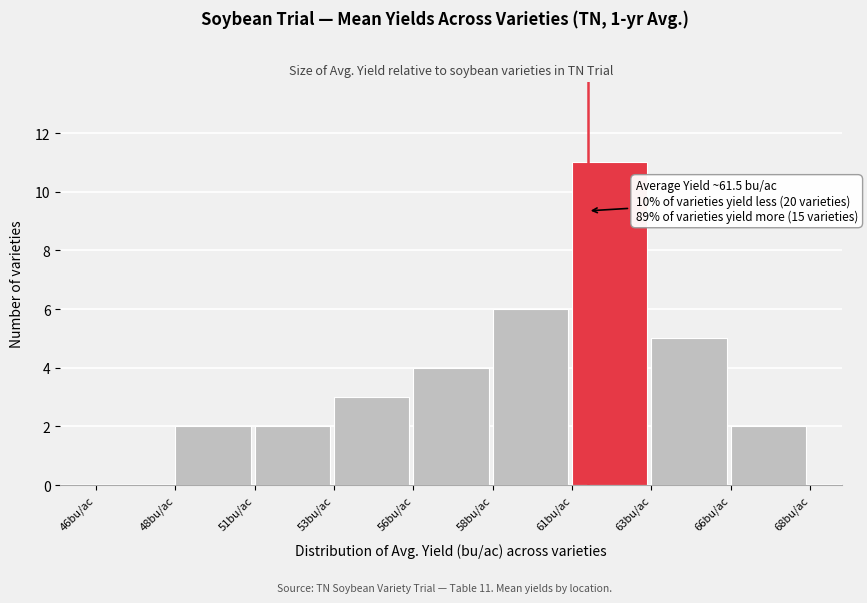

Reading left to right, list all the values displayed in this chart.

46bu/ac=0	48bu/ac=2	51bu/ac=2	53bu/ac=3	56bu/ac=4	58bu/ac=6	61bu/ac=11	63bu/ac=5	66bu/ac=2